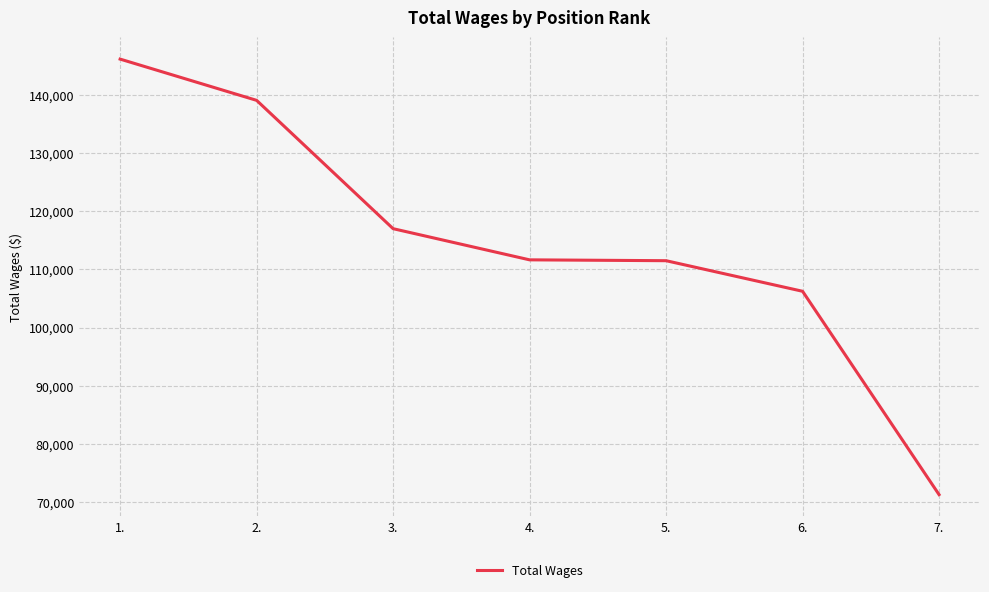

True or false: the data has more than 2 interior local peaks.

False